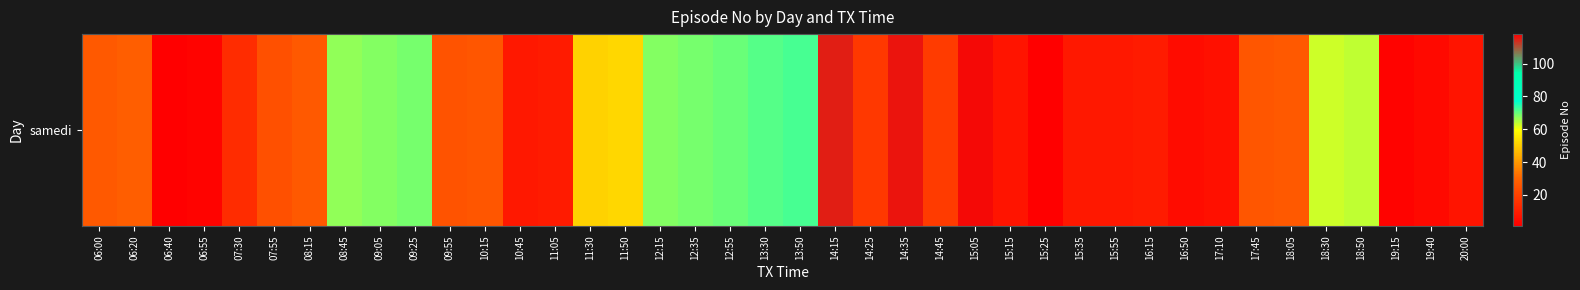

Reading left to right, extract all data points from this chart.

27	28	1	2	14	24	27	67	68	69	25	26	8	9	51	52	68	69	70	71	72	115	17	116	18	117	7	118	8	8	9	5	6	26	27	63	64	2	4	7